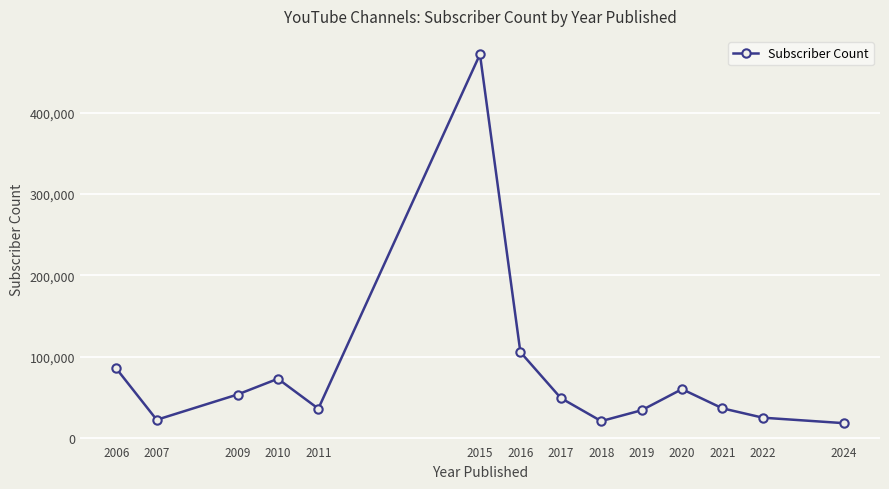

What is the smallest value displayed?

18700